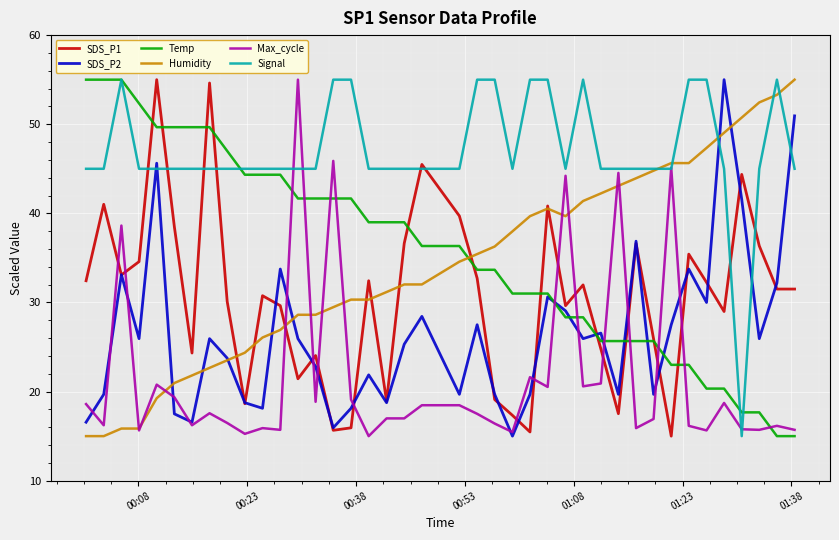

Which series has the largest total across all categories?

Signal